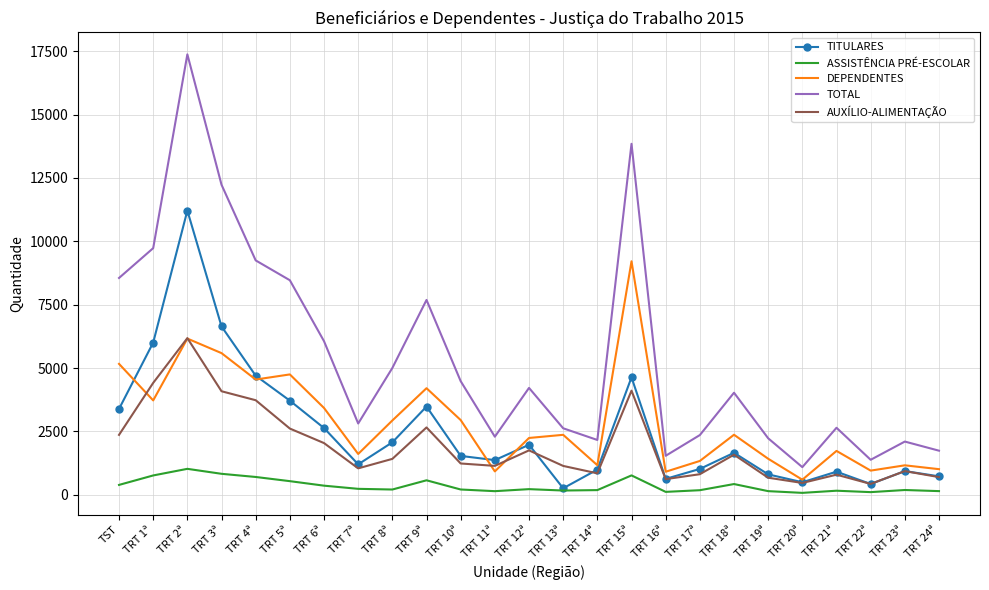

At which category does AUXÍLIO-ALIMENTAÇÃO reach its first local peak?

TRT 2ª